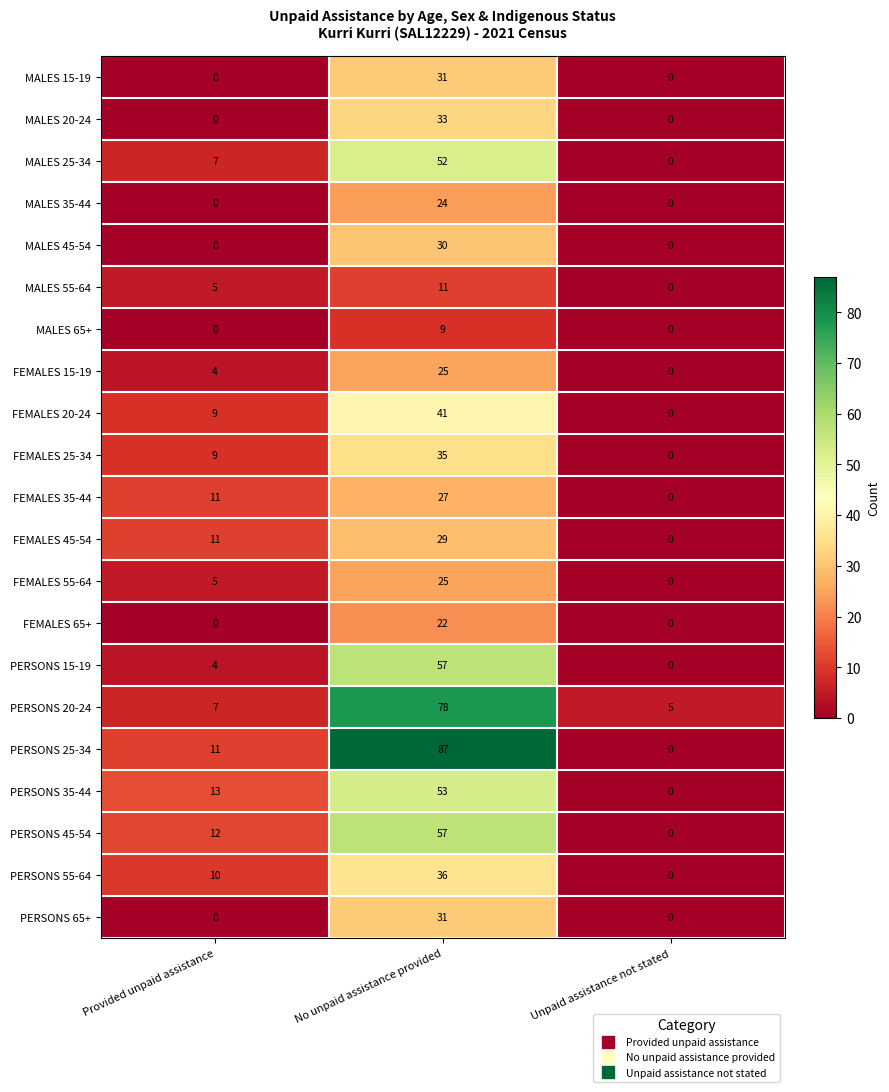

What is the difference between the highest and lowest values at Unpaid assistance not stated?

5